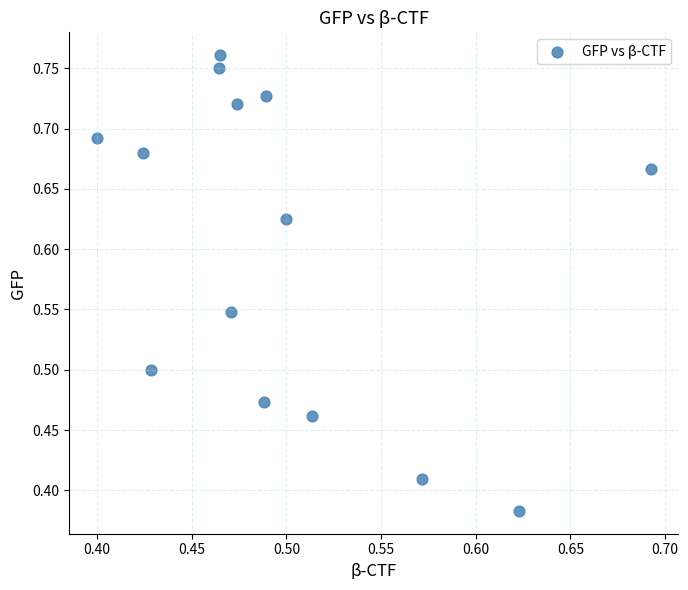

What is the range of X values (max minus min)?

0.3